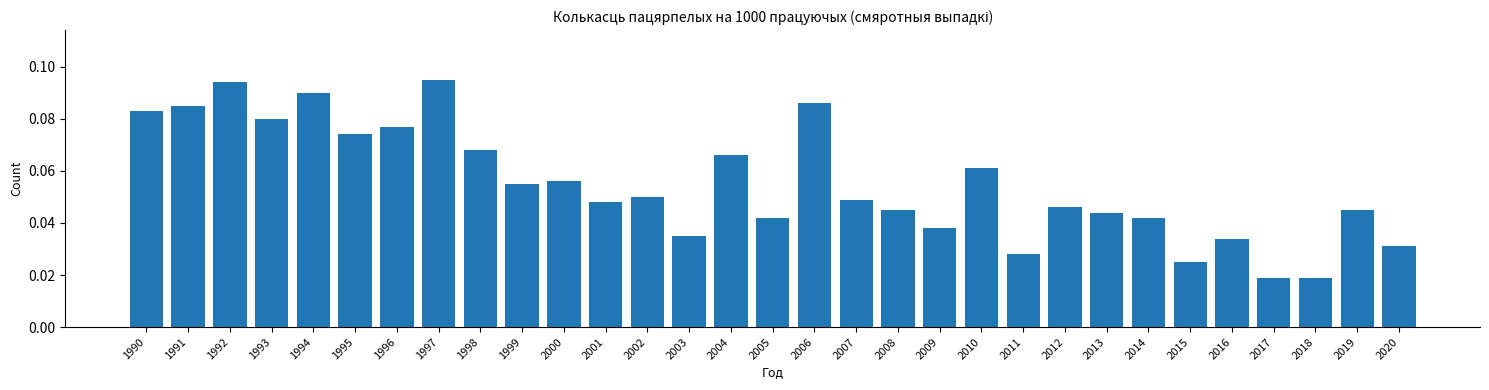

Between 2019 and 2006, which is larger?

2006